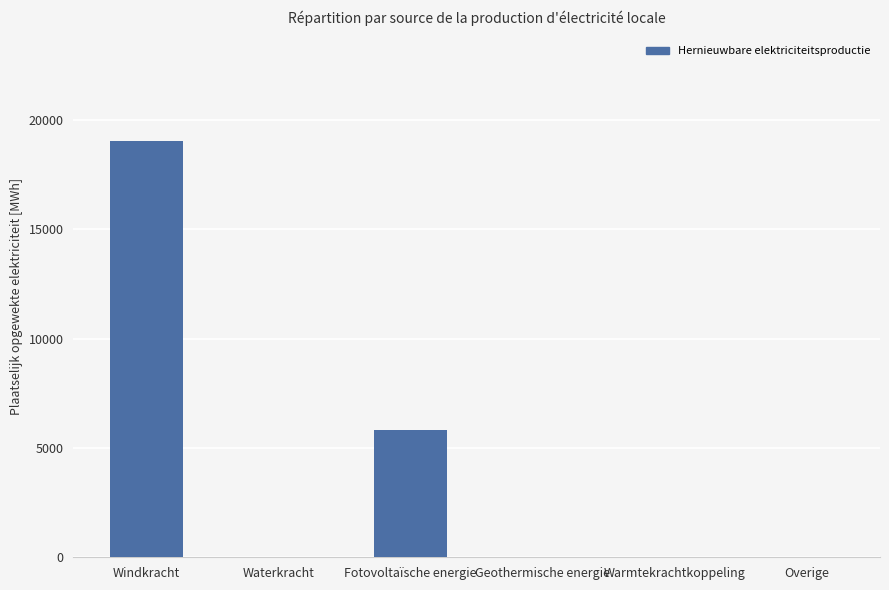

Reading left to right, extract all data points from this chart.

Windkracht=19066.0	Waterkracht=0.0	Fotovoltaïsche energie=5844.4	Geothermische energie=0.0	Warmtekrachtkoppeling=0.0	Overige=0.0